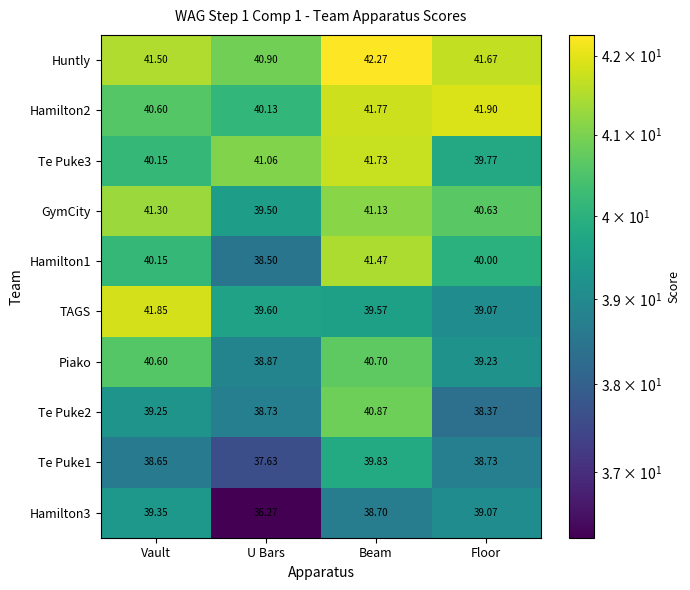

Is the value of Hamilton3 at Beam greater than the value of Hamilton2 at Vault?

No